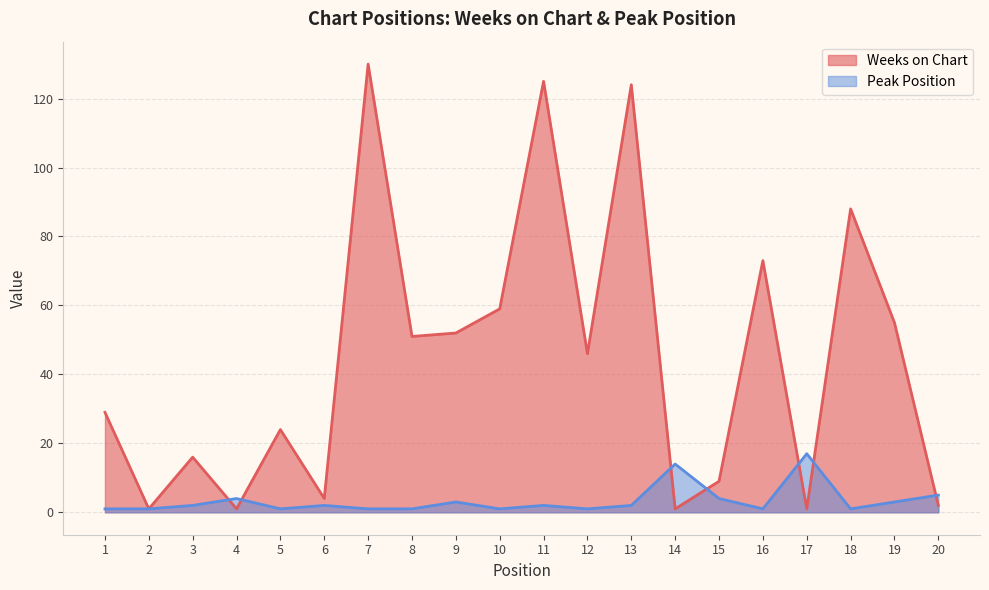

Does the chart display data point markers on the line(s)?

No